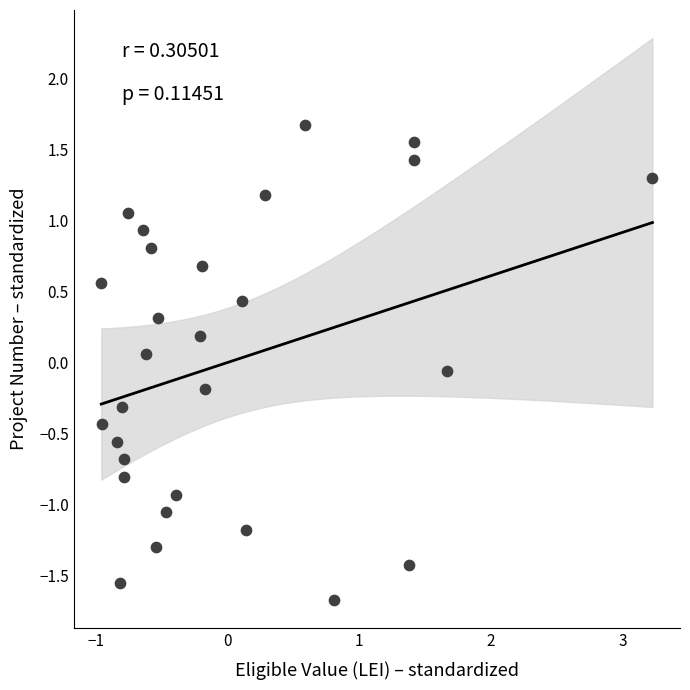

What is the range of X values (max minus min)?

4.2